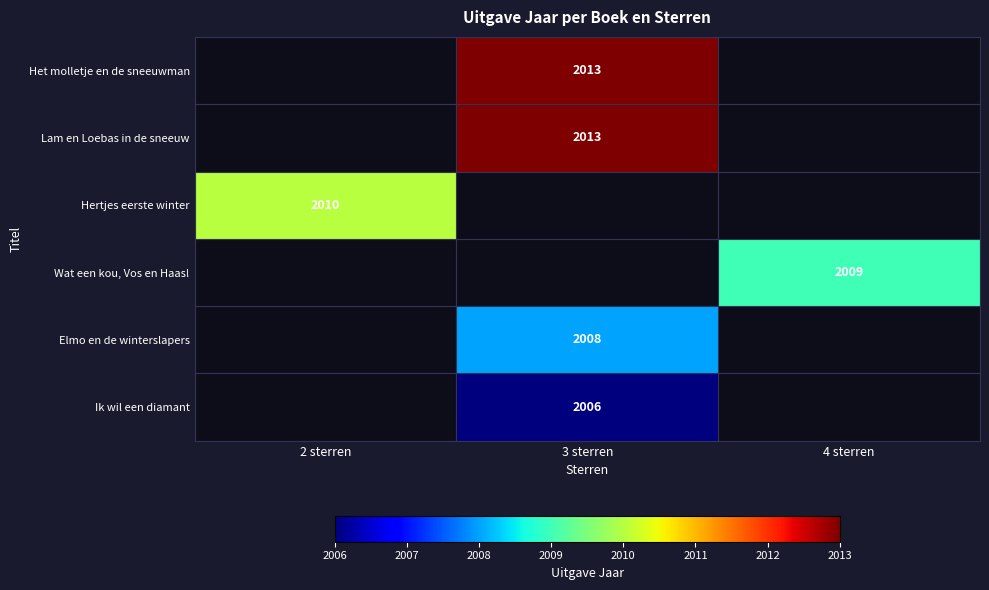

The value of Lam en Loebas in de sneeuw at 3 sterren is 2013. True or false?

True